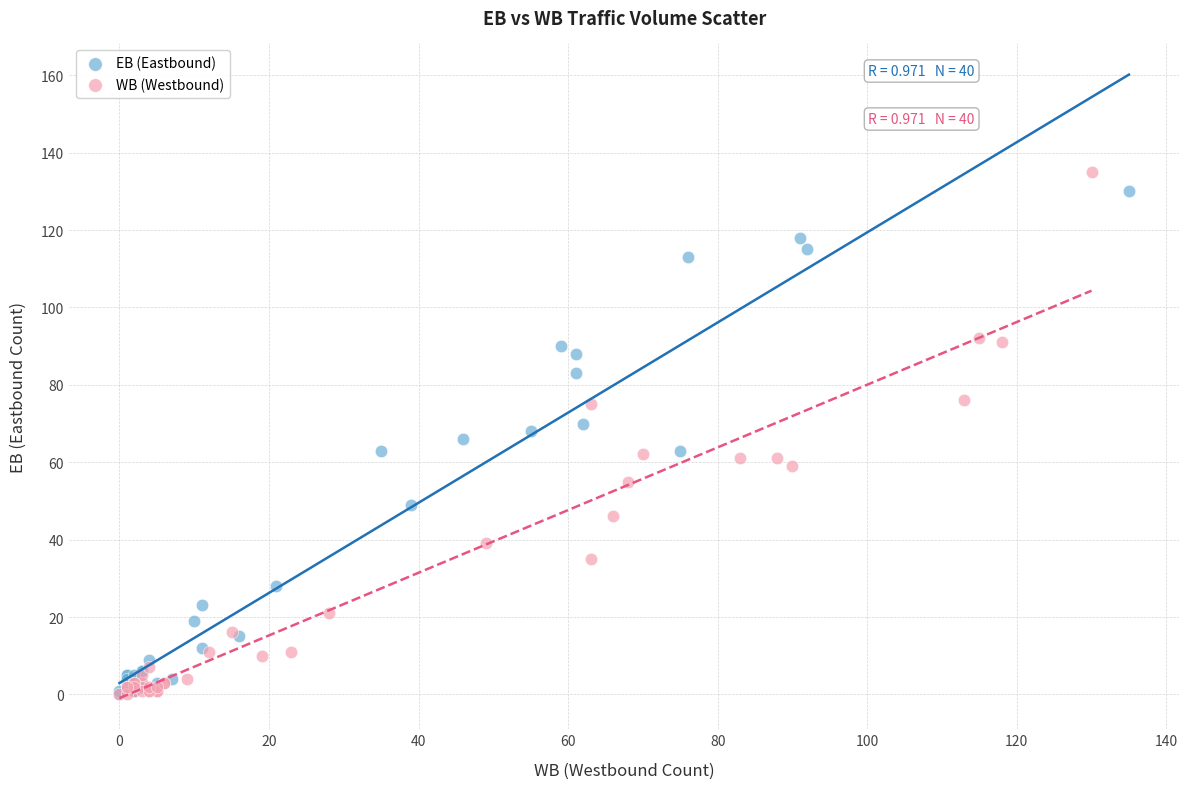

Which series has the largest Y range (max minus min)?

WB (Westbound)